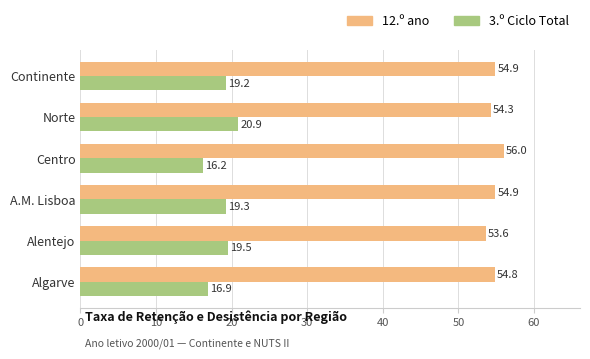

The 12.º ano series shows 22.4 at Alentejo. True or false?

False